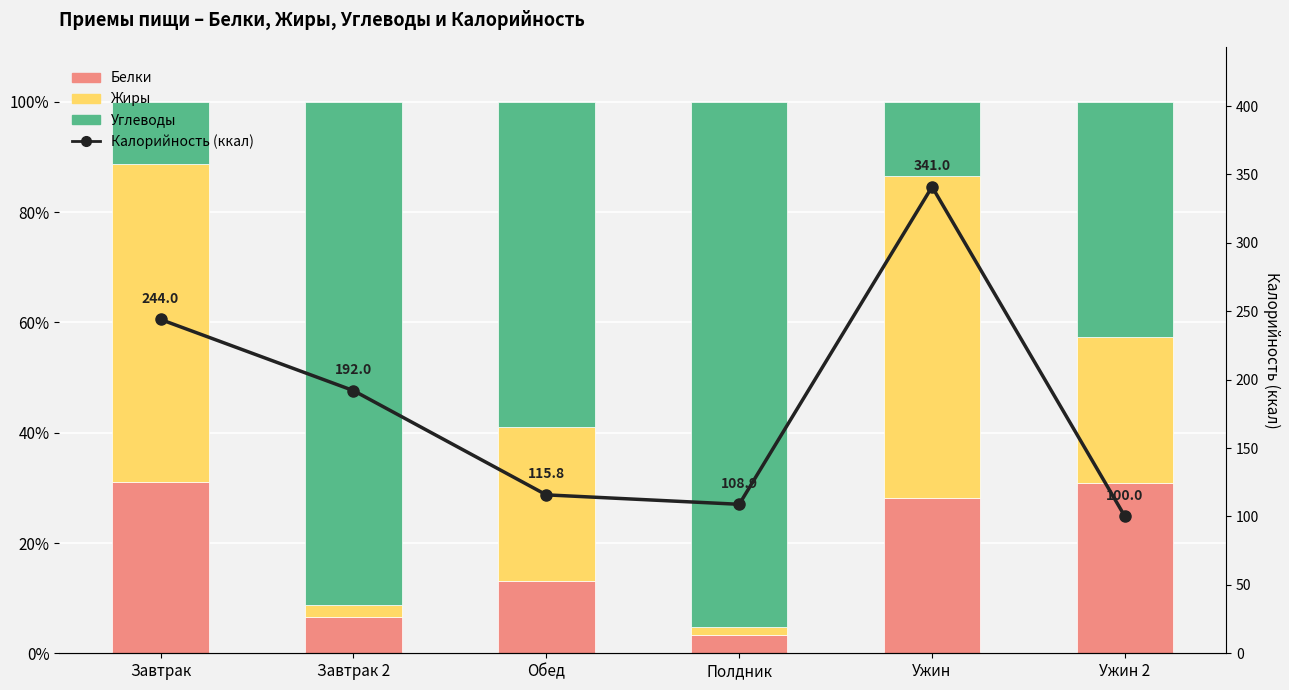

What is the approximate value of Калорийность (ккал) at Ужин 2?

100.0